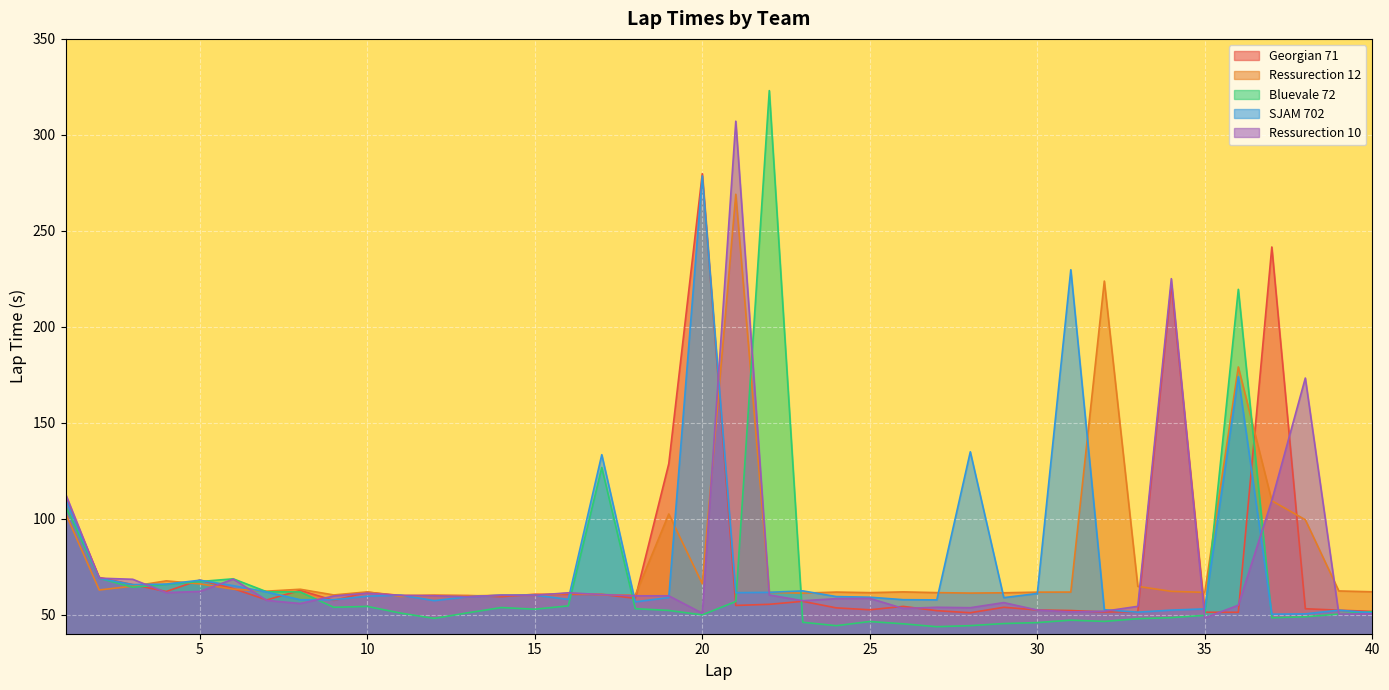

Count the number of data series in this chart.

5